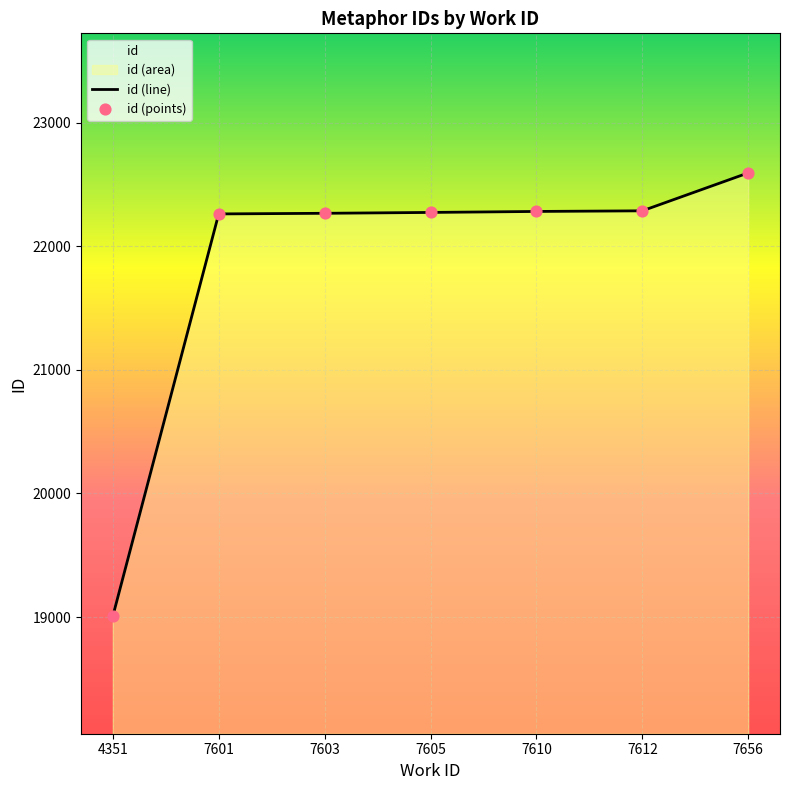

Which series reaches the maximum Y coordinate?

id (line)